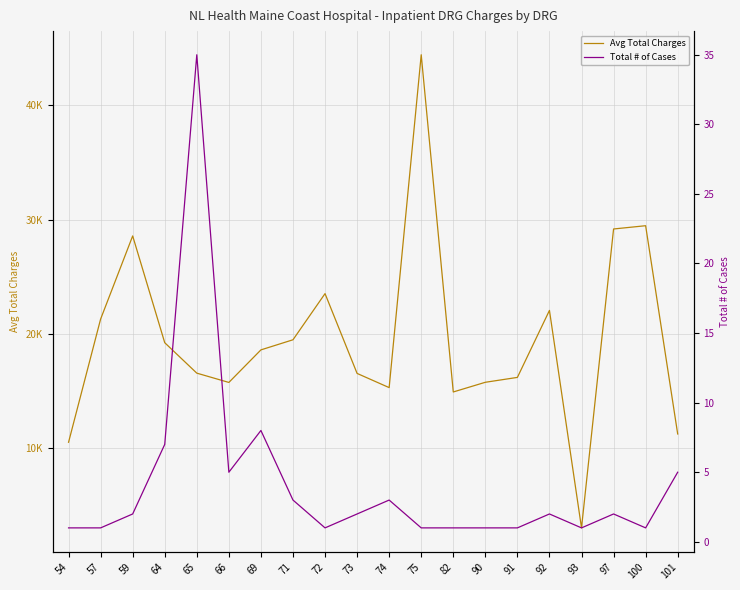

True or false: Total # of Cases and Avg Total Charges intersect in this chart.

False